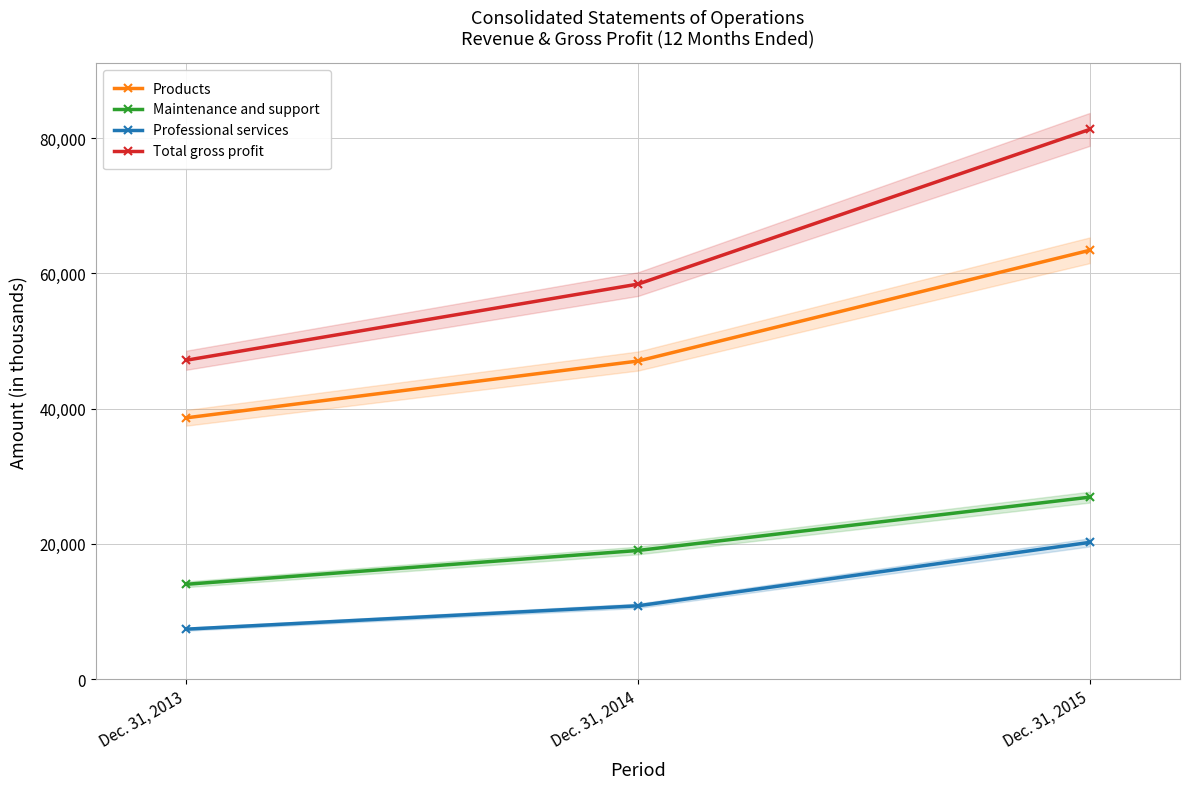

What is the value of the Professional services point at the 2nd from the left?

10834